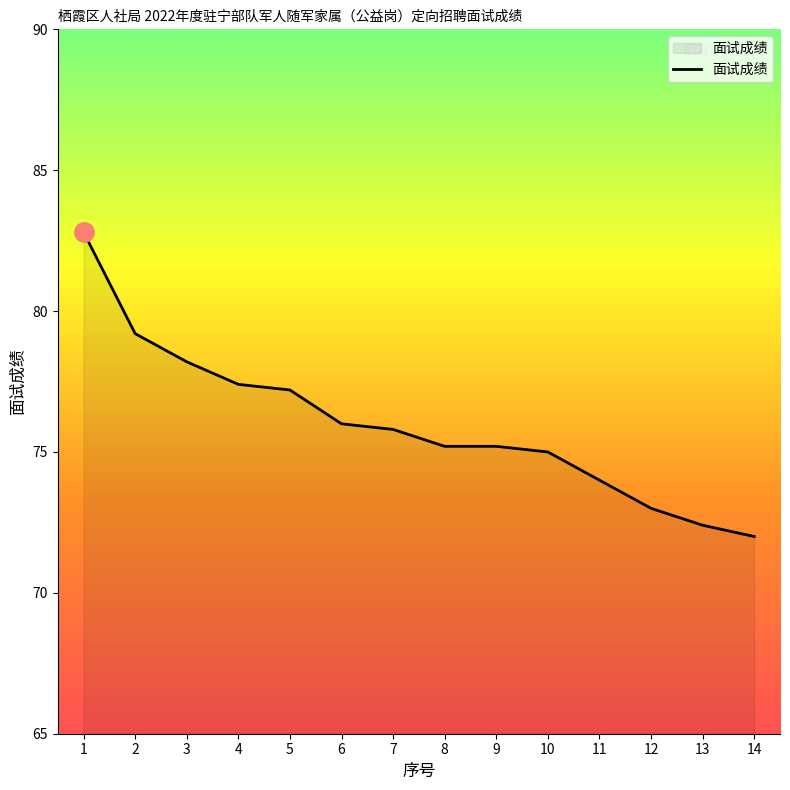

What is the minimum value shown in the chart?

72.0